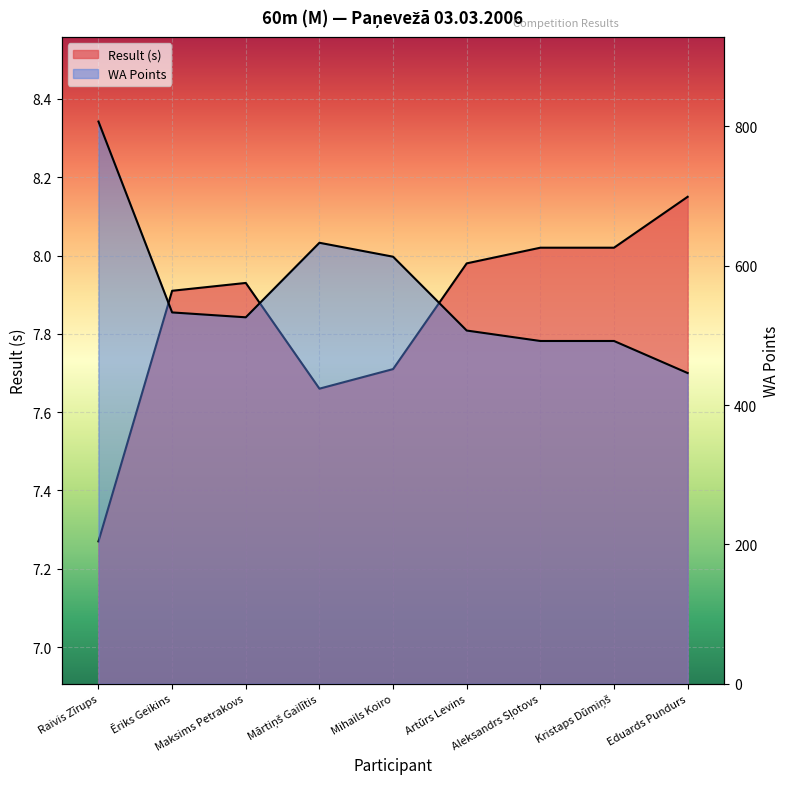

What is the maximum value for WA?

807.0